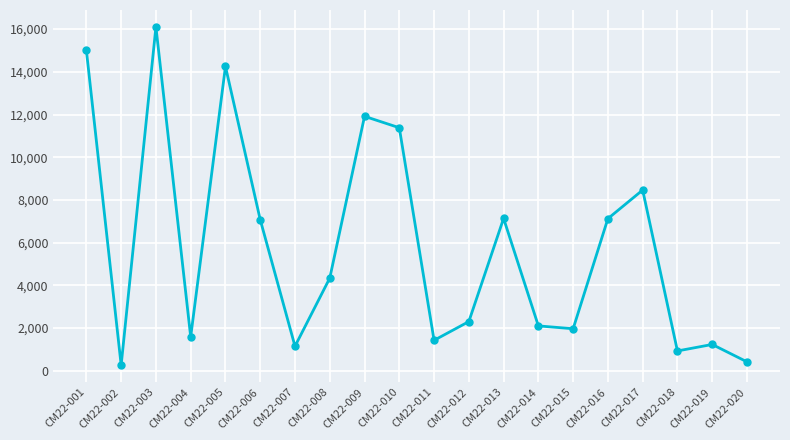

How many points are higher than both their immediate neighbors (excluding endpoints)?

6